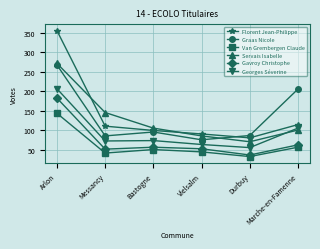

How many distinct data groups are displayed?

6